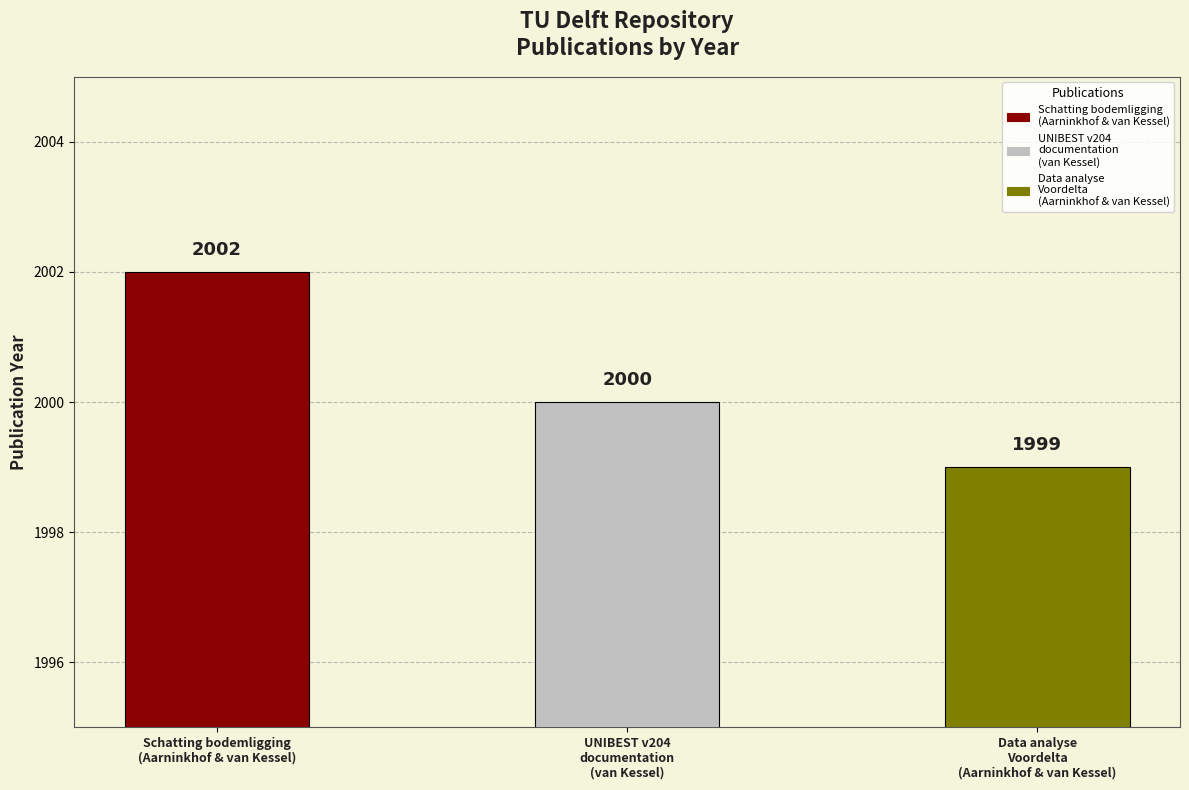

What is the label of the 1st bar from the right?

Data analyse
Voordelta
(Aarninkhof & van Kessel)